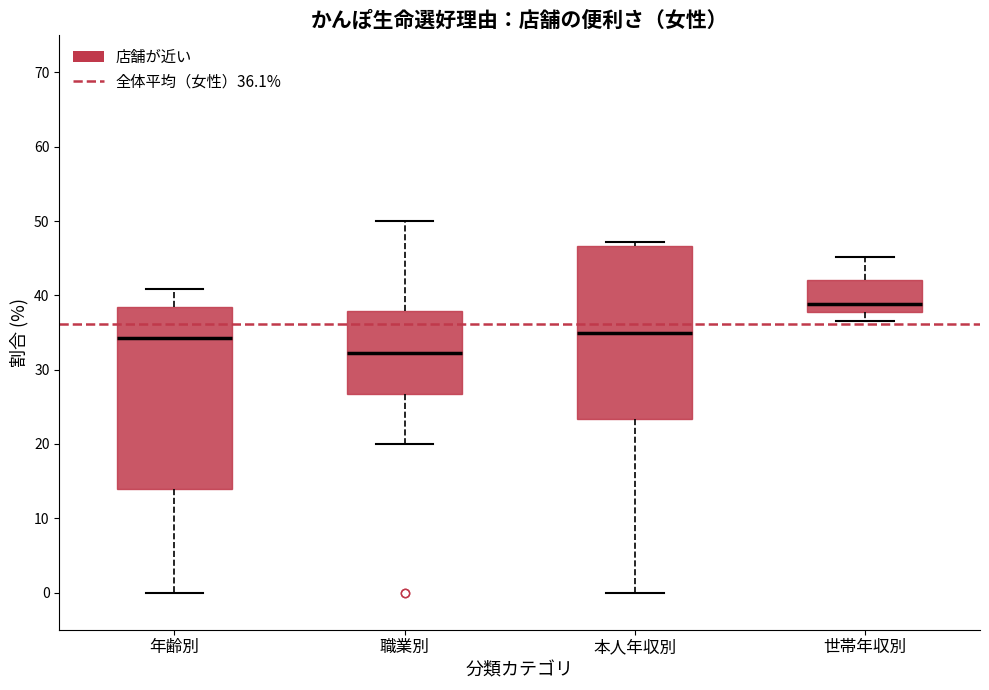

Where does the lower whisker of the box for 本人年収別 end on the y-axis? The values are not printed on the chart, so give them approximately, as read against the axis.

0